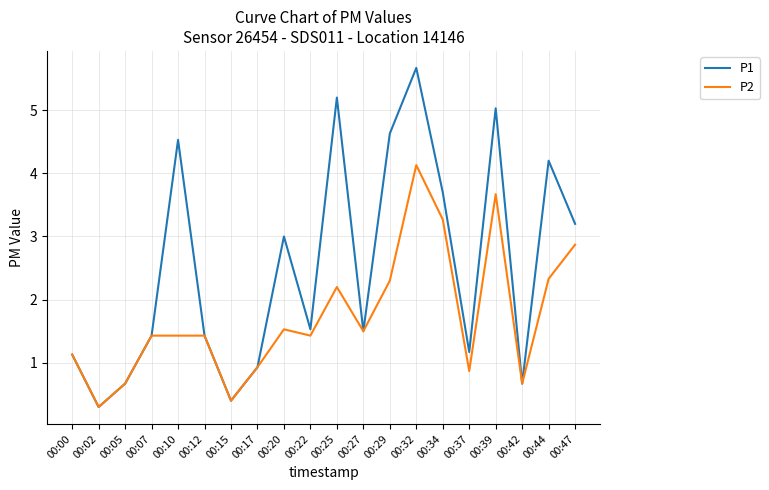

What is the greatest value displayed?

5.7